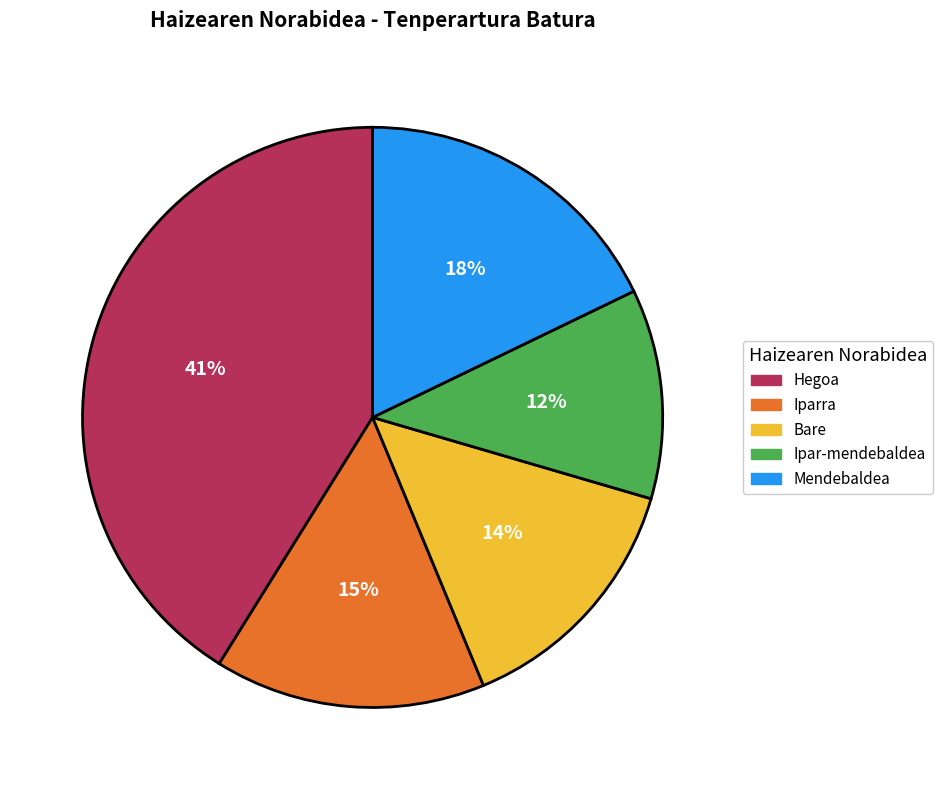

To the nearest percent, what is the average slice percentage?

20%